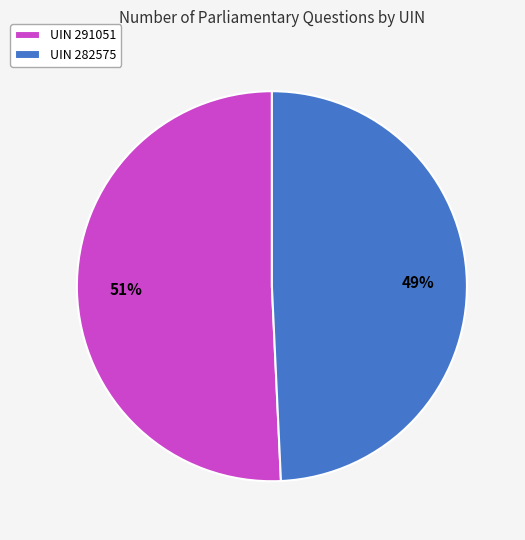

Does UIN 291051 represent more than half of the total?

Yes